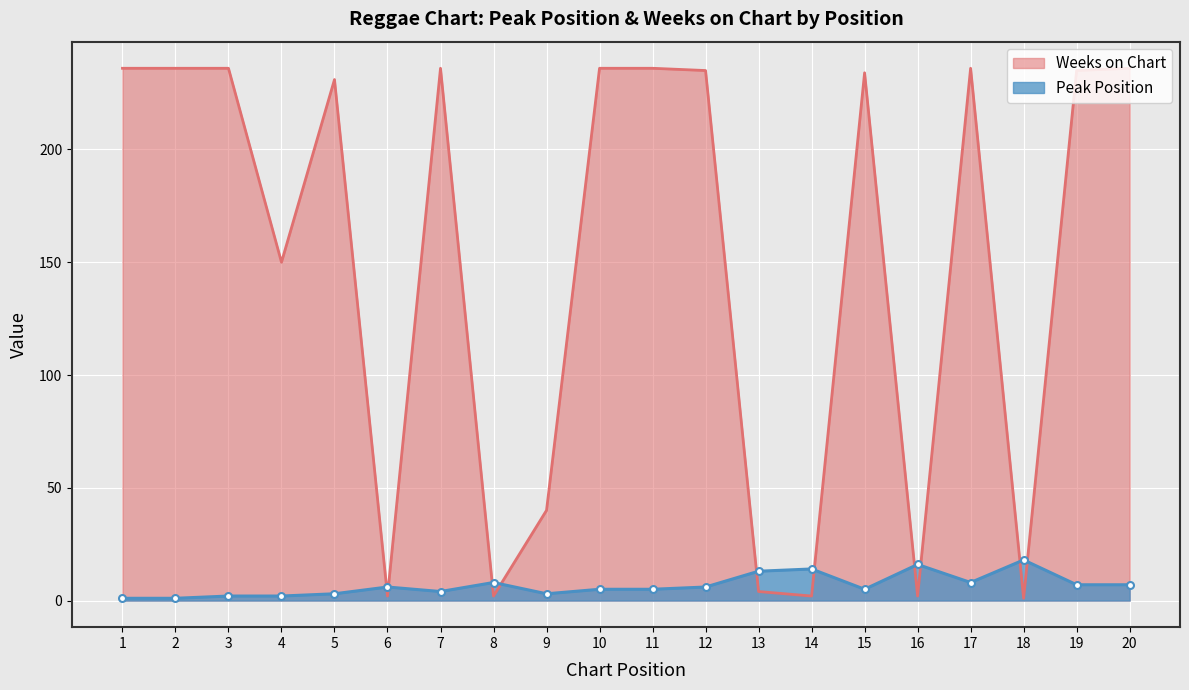

What are all the series names shown in the legend?

Peak Position, Weeks on Chart